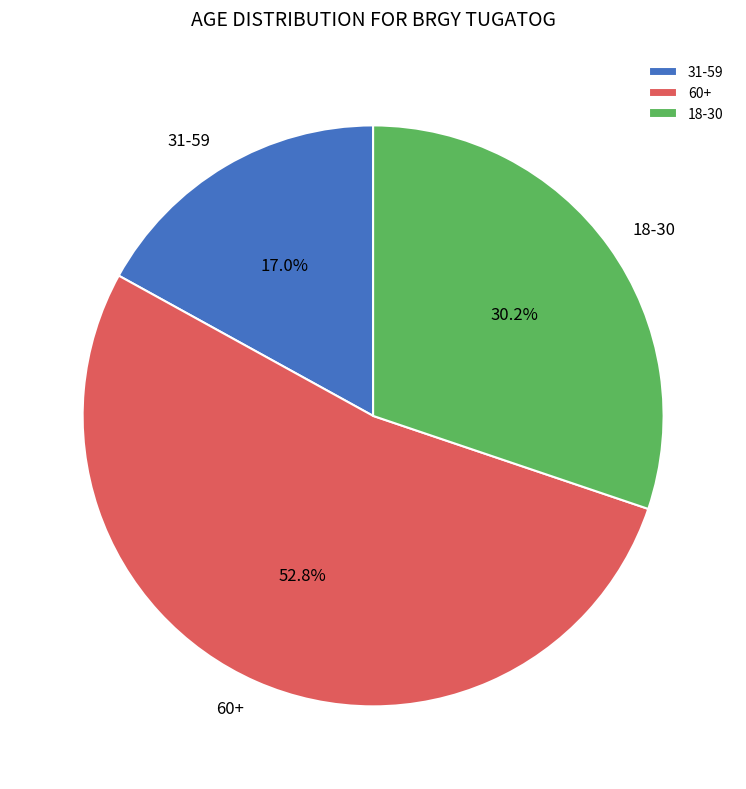

Rank the categories by value from highest to lowest.

60+, 18-30, 31-59